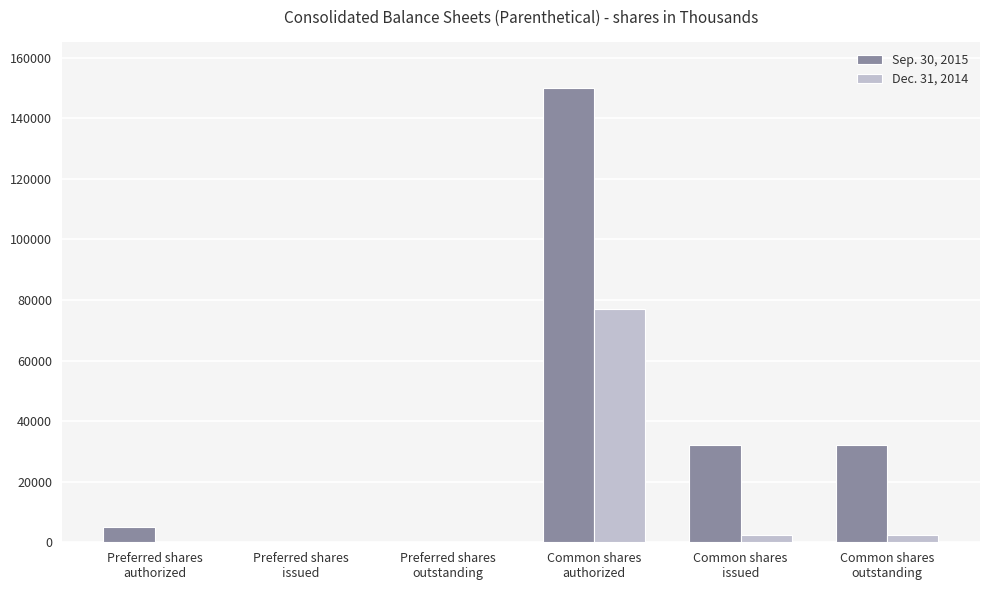

What is the maximum value for Dec. 31, 2014?

77000